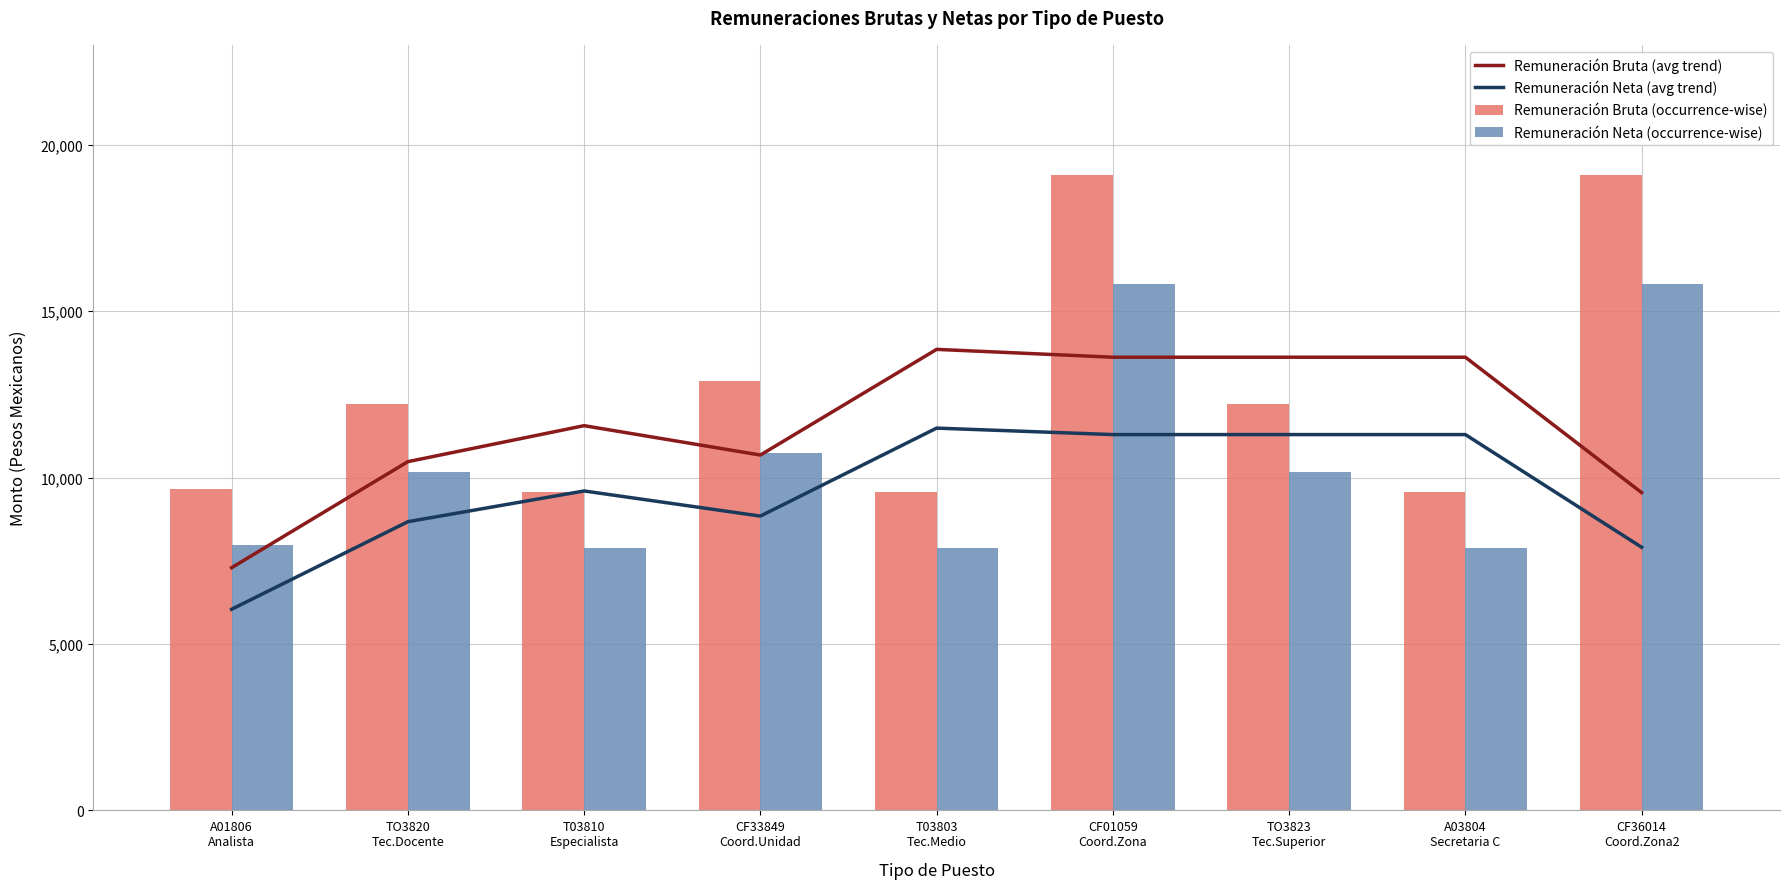

What is the value of the Remuneración Neta (occurrence-wise) bar at the 4th from the left?

10739.5